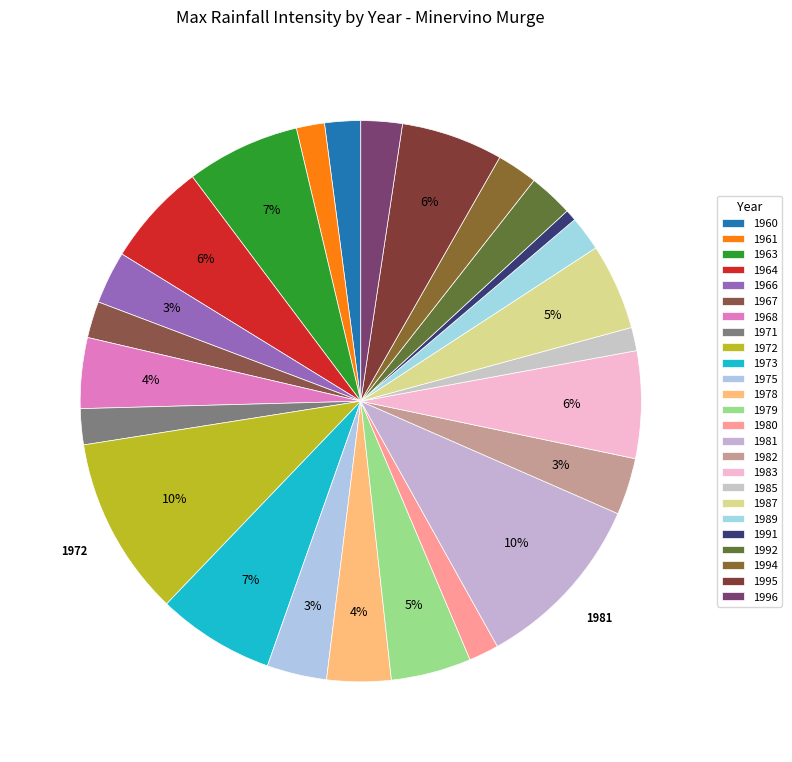

How many segments does this pie chart have?

25